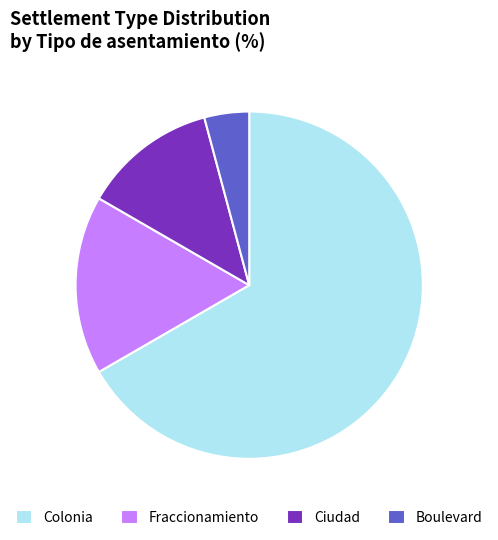

Which category has the smallest portion of the pie?

Boulevard